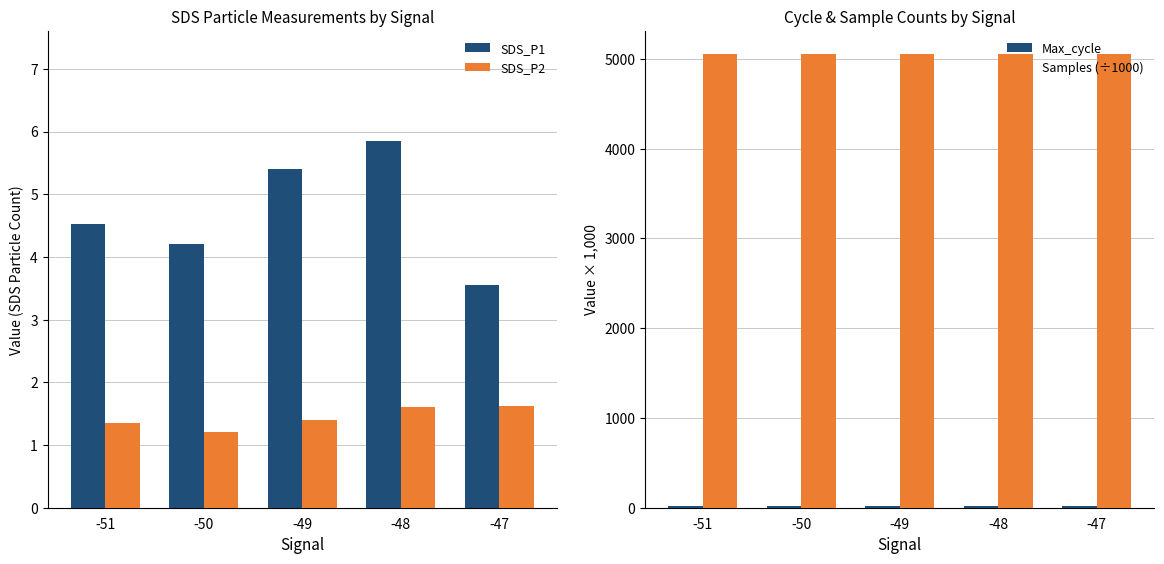

Reading left to right, what are all the values shown in this chart?

SDS_P1: -51=4.5	-50=4.2	-49=5.4	-48=5.8	-47=3.5
SDS_P2: -51=1.4	-50=1.2	-49=1.4	-48=1.6	-47=1.6
Max_cycle: -51=20.4	-50=20.1	-49=20.5	-48=20.1	-47=20.0
Samples (÷1000): -51=5055.4	-50=5058.3	-49=5056.9	-48=5057.7	-47=5055.4